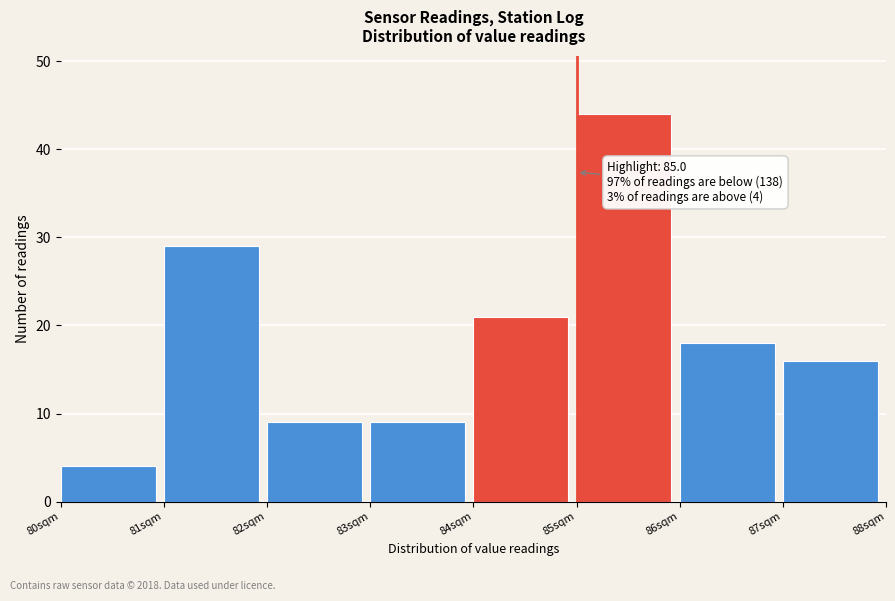

Which range on the x-axis has the tallest bar?

85 to 86